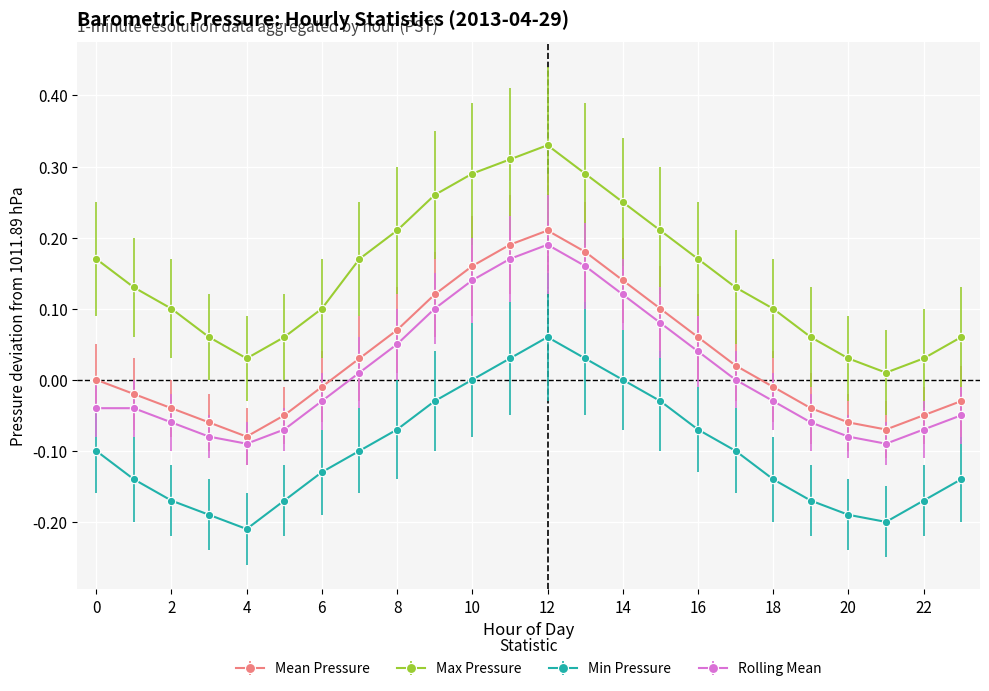

What is the sum of all Min Pressure values?

-2.4